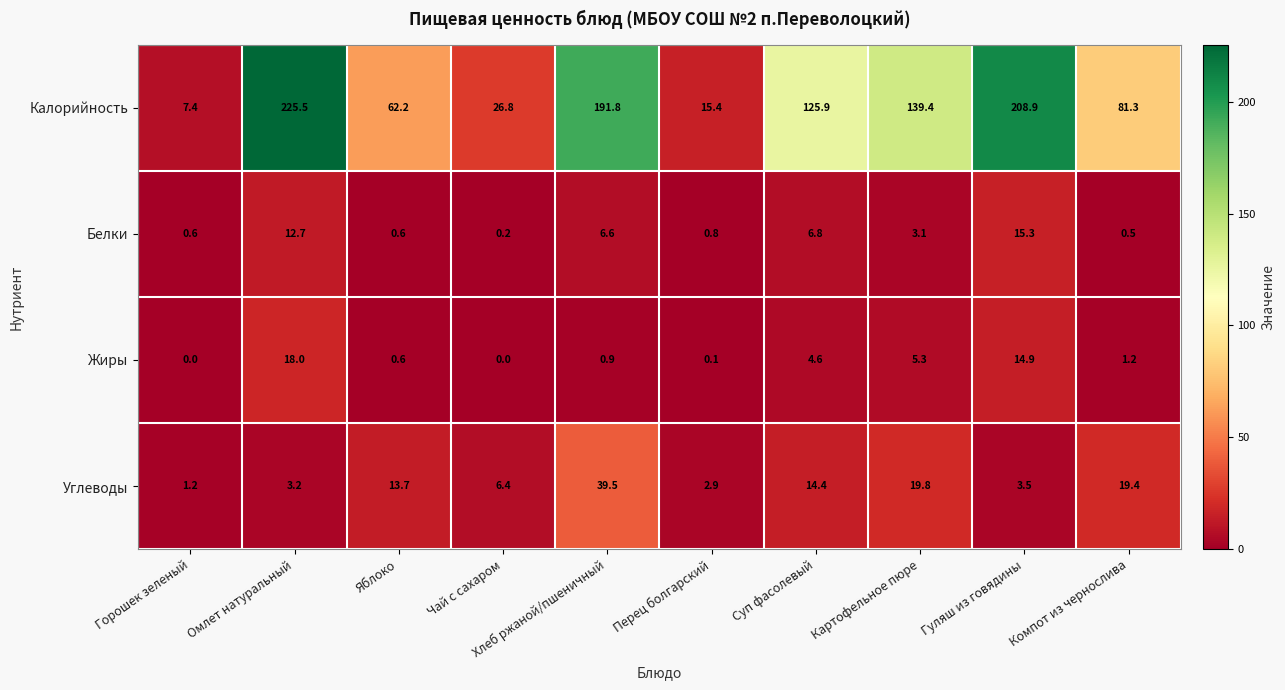

How many data points in Жиры are above 1?

5